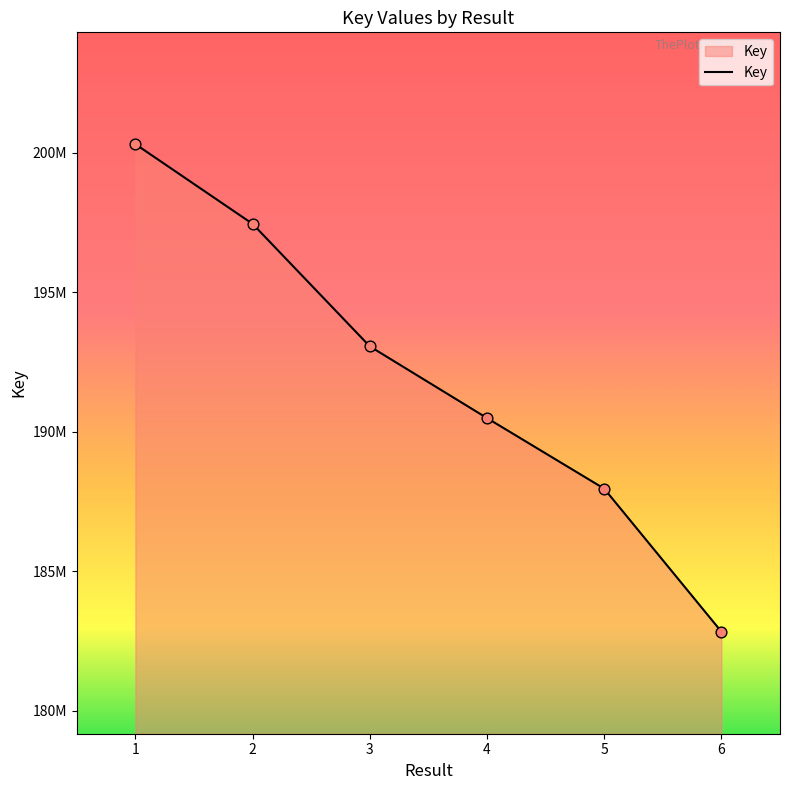

Is this an area chart (filled region under the line)?

Yes